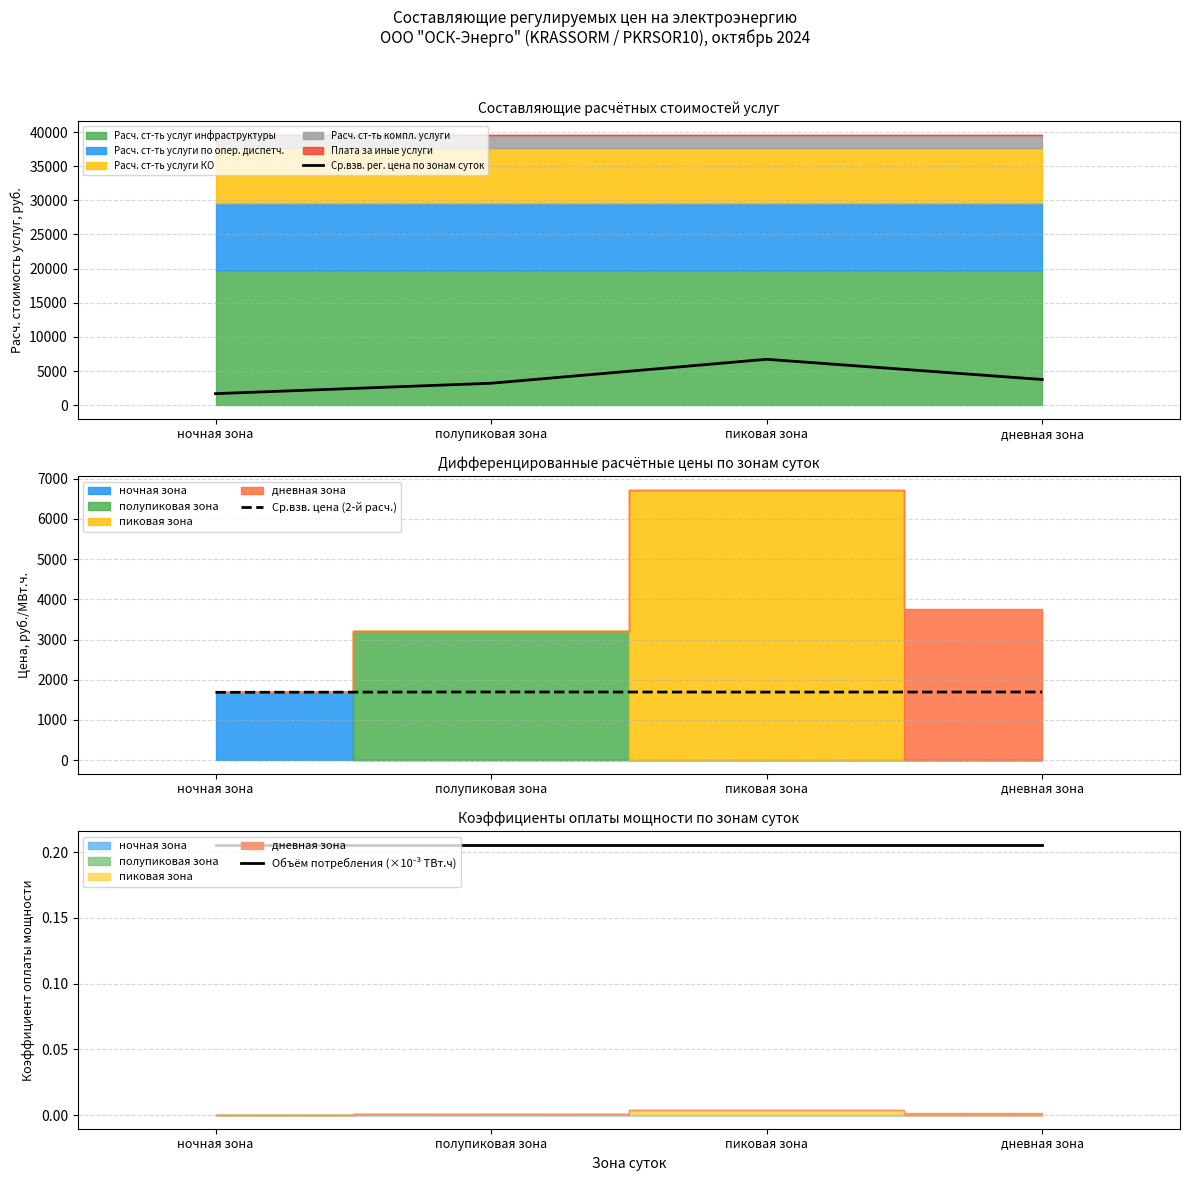

At how many categories does at least one series exceed 711?

4